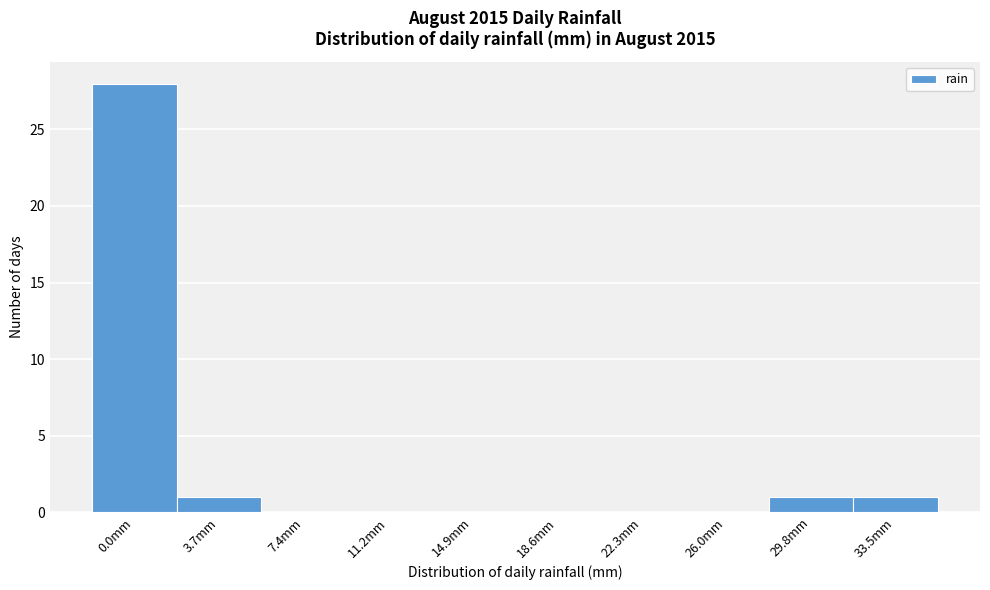

Reading right to left, list all the values displayed in this chart.

33.5mm=1	29.8mm=1	26.0mm=0	22.3mm=0	18.6mm=0	14.9mm=0	11.2mm=0	7.4mm=0	3.7mm=1	0.0mm=28